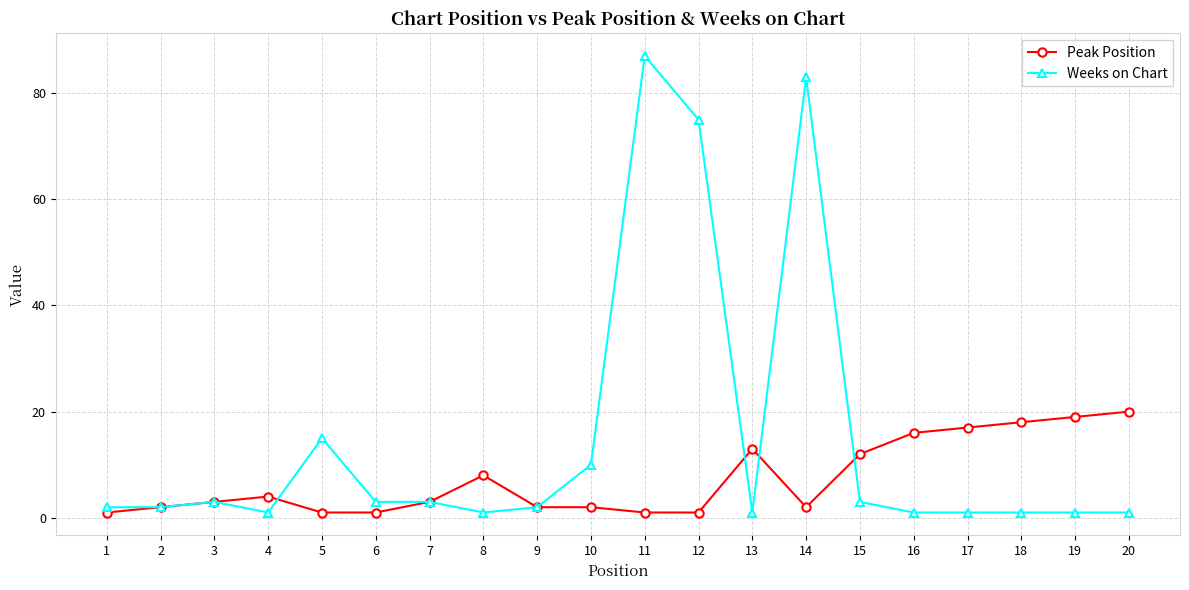

Which series ends up on top after the final intersection of Peak Position and Weeks on Chart?

Peak Position